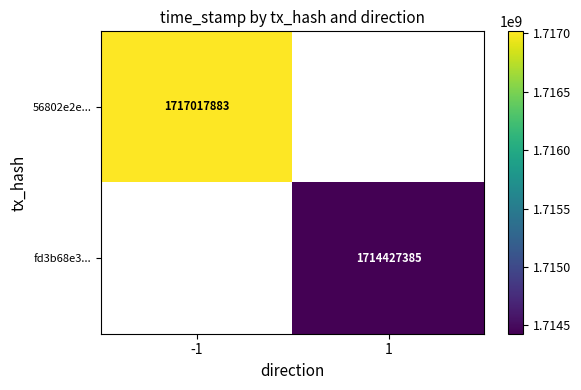

Is it true that 56802e2e... equals 790052880 at -1?

False